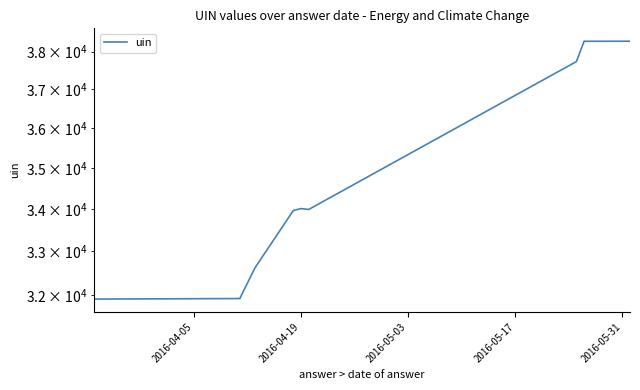

How many lines are shown in the chart?

1